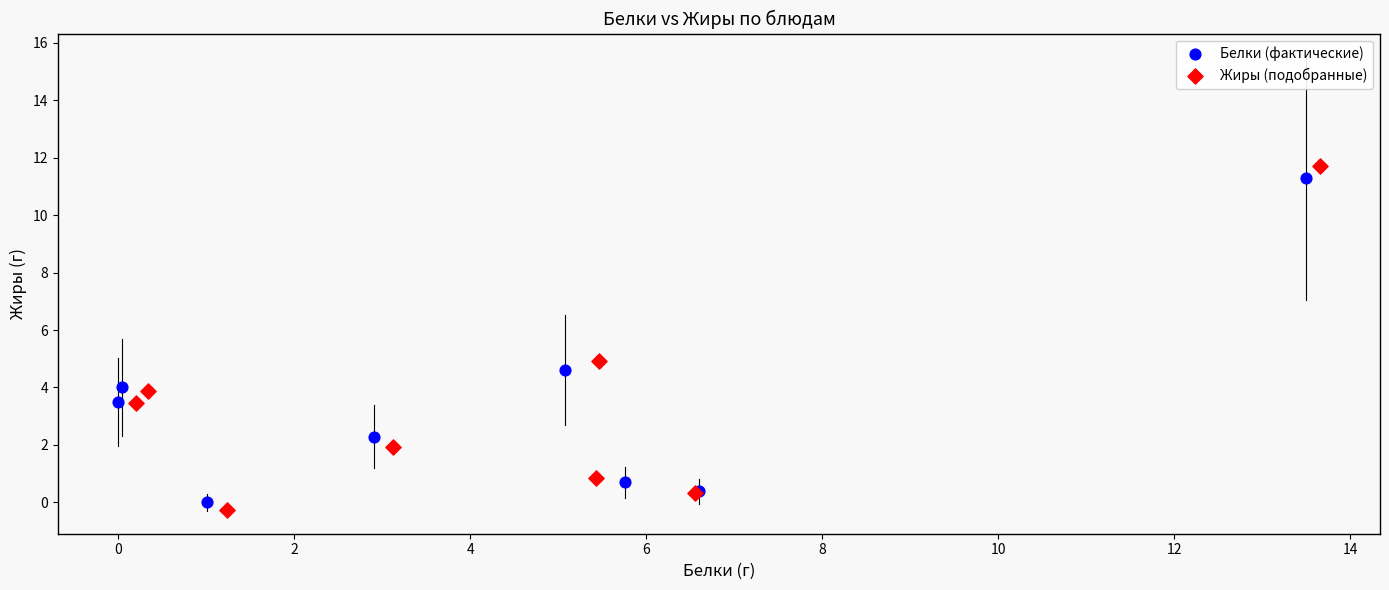

Which series has the largest Y range (max minus min)?

Жиры (подобранные)